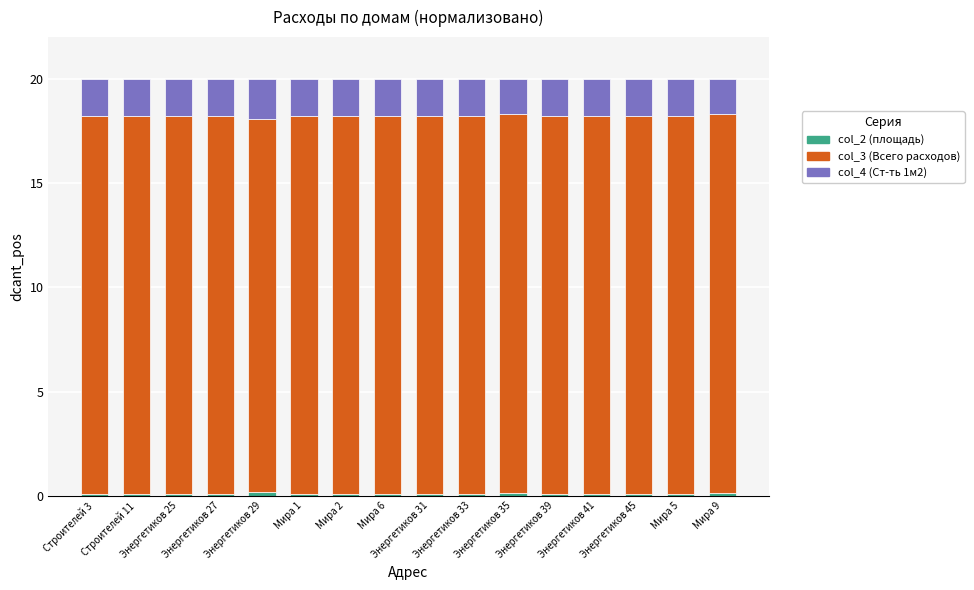

Does the chart contain any negative values?

No